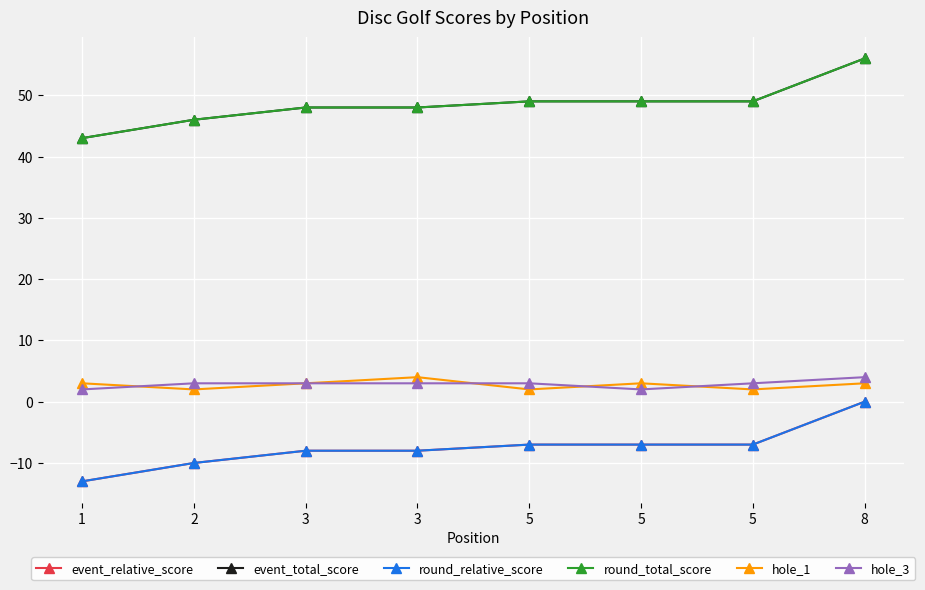

Reading left to right, list all the values displayed in this chart.

event_relative_score: -13	-10	-8	-8	-7	-7	-7	0
event_total_score: 43	46	48	48	49	49	49	56
round_relative_score: -13	-10	-8	-8	-7	-7	-7	0
round_total_score: 43	46	48	48	49	49	49	56
hole_1: 3	2	3	4	2	3	2	3
hole_3: 2	3	3	3	3	2	3	4